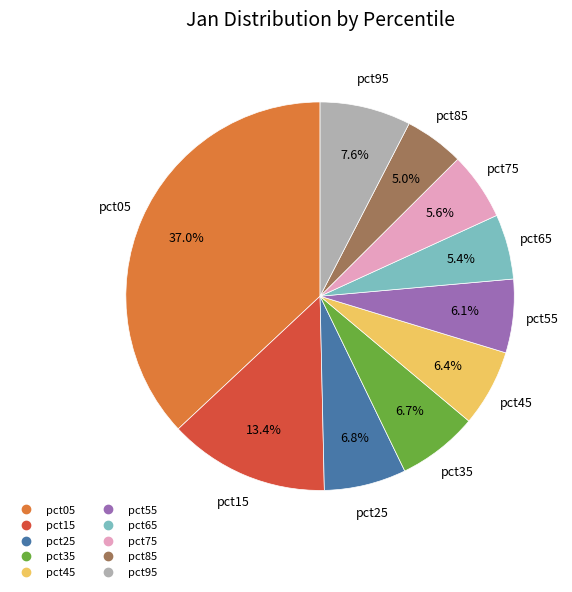

What is the largest slice in the pie chart?

pct05